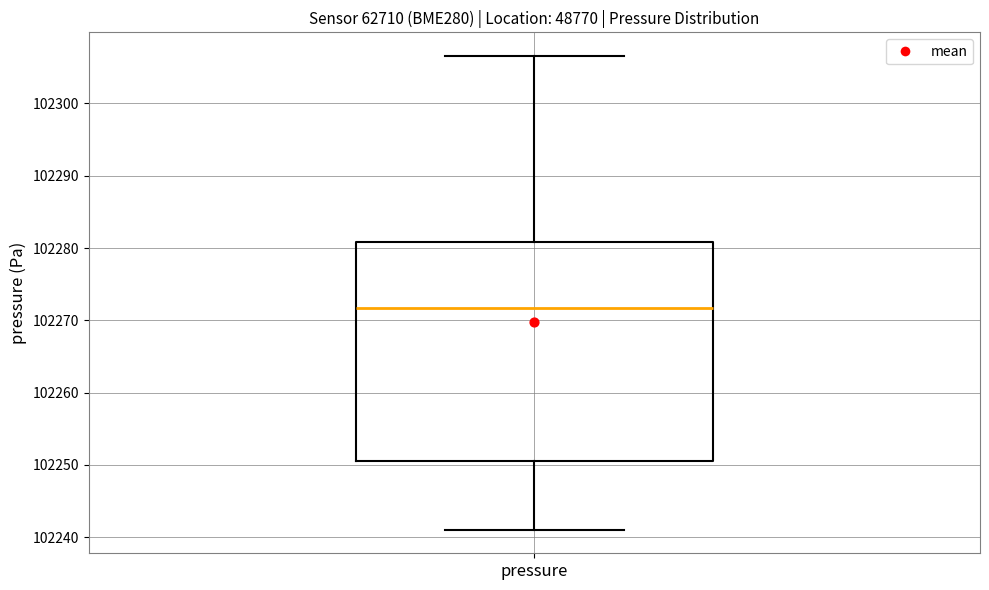

Transcribe this box plot: give where the median line is, the range the box spans, and where the two whiskers end, as read against the y-axis. The values are not printed on the chart, so give them approximately, as read against the axis.

median 102272, box 102251 to 102281, whiskers 102241 to 102307